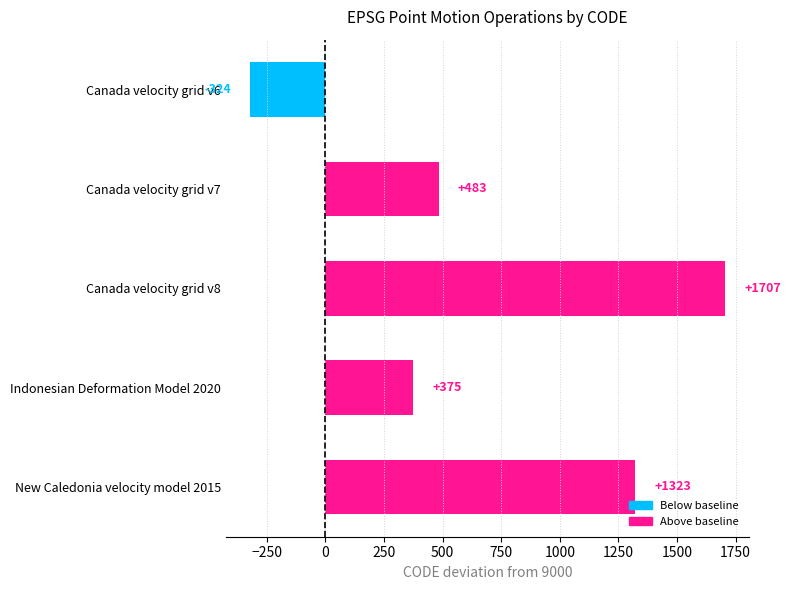

Where is the data nearest to the value 691?

Canada velocity grid v7